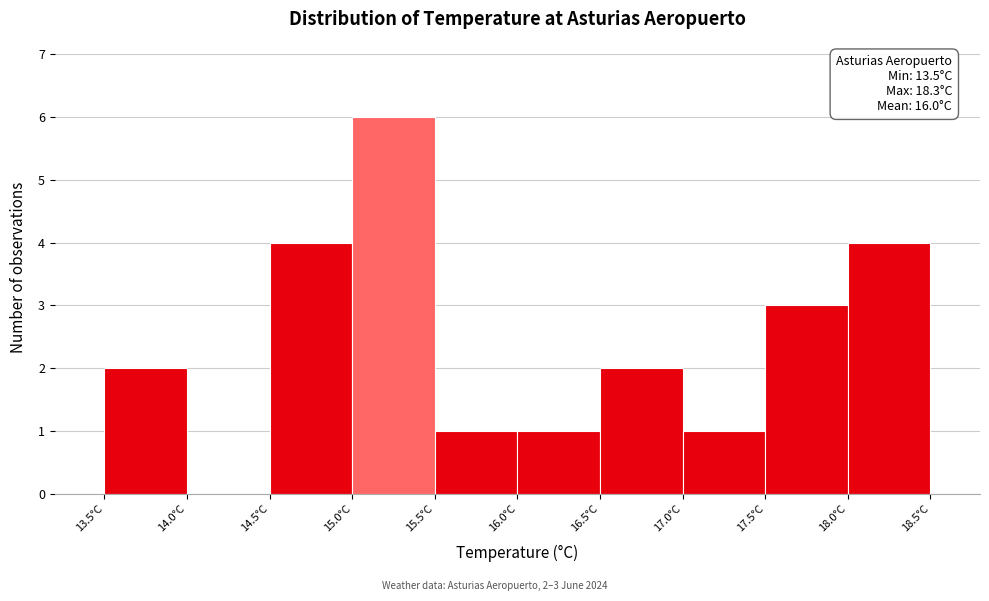

Which range on the x-axis has the tallest bar?

15.0 to 15.5